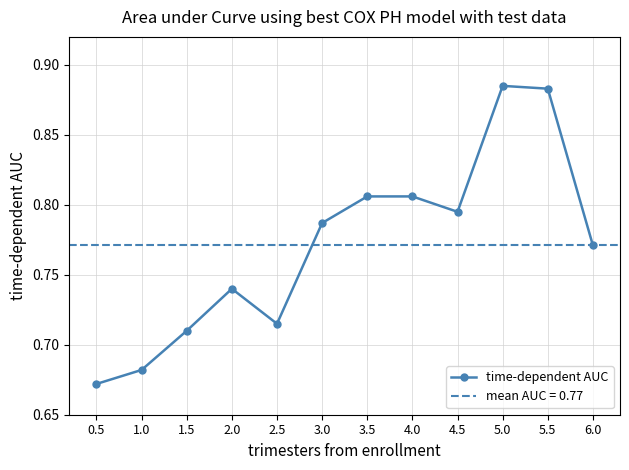

What is the average value?

0.8